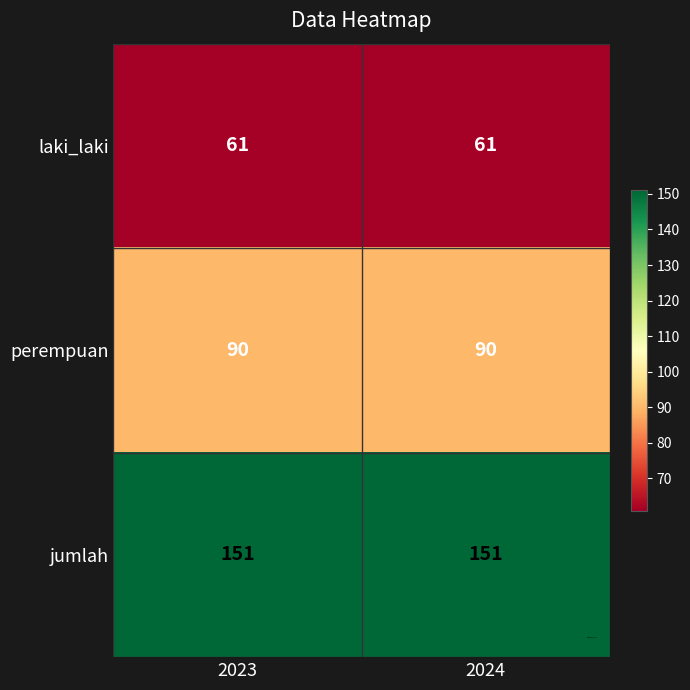

Reading left to right, what are all the values shown in this chart?

laki_laki: 61	61
perempuan: 90	90
jumlah: 151	151